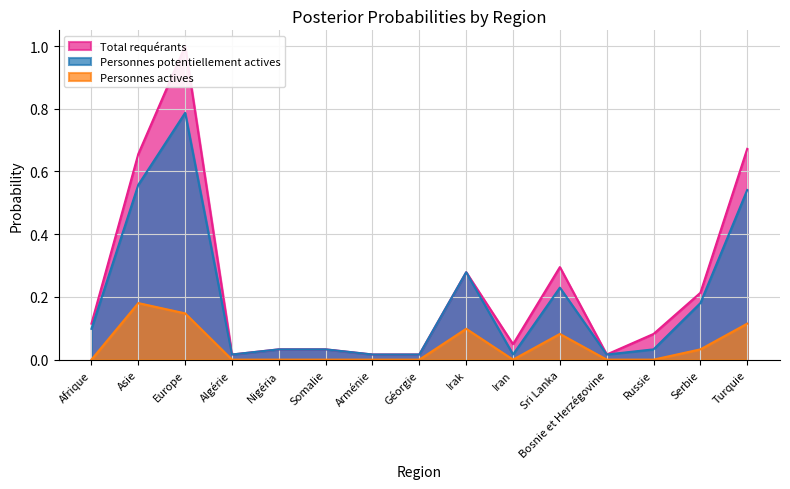

Does the chart have visible grid lines?

Yes